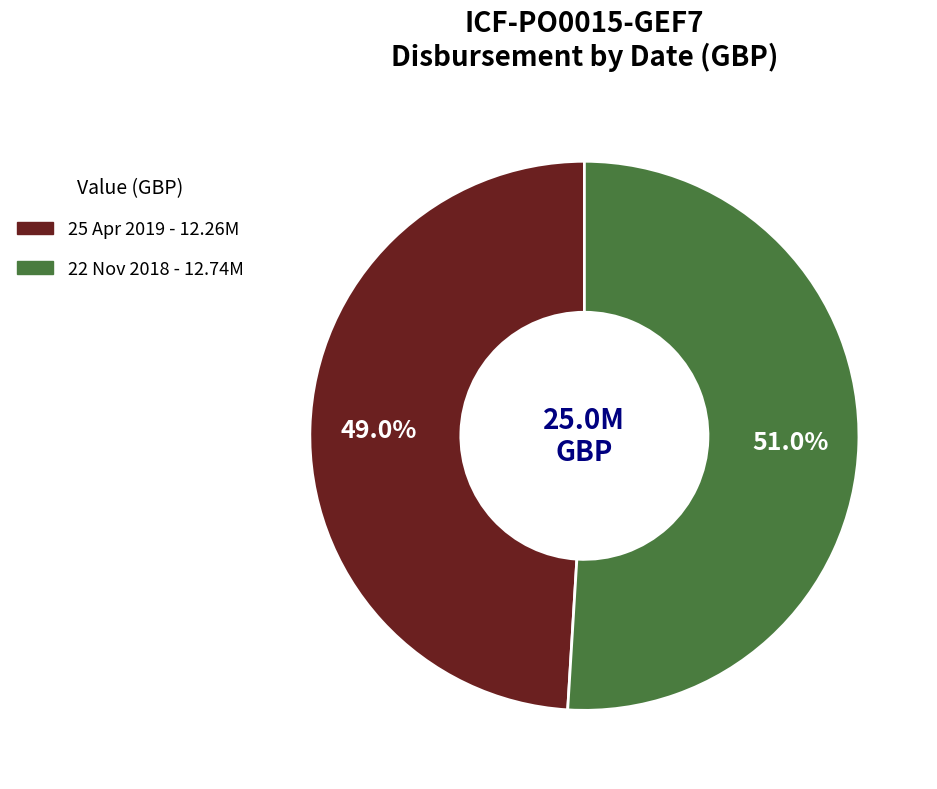

Between 22 Nov 2018 and 25 Apr 2019, which is larger?

22 Nov 2018